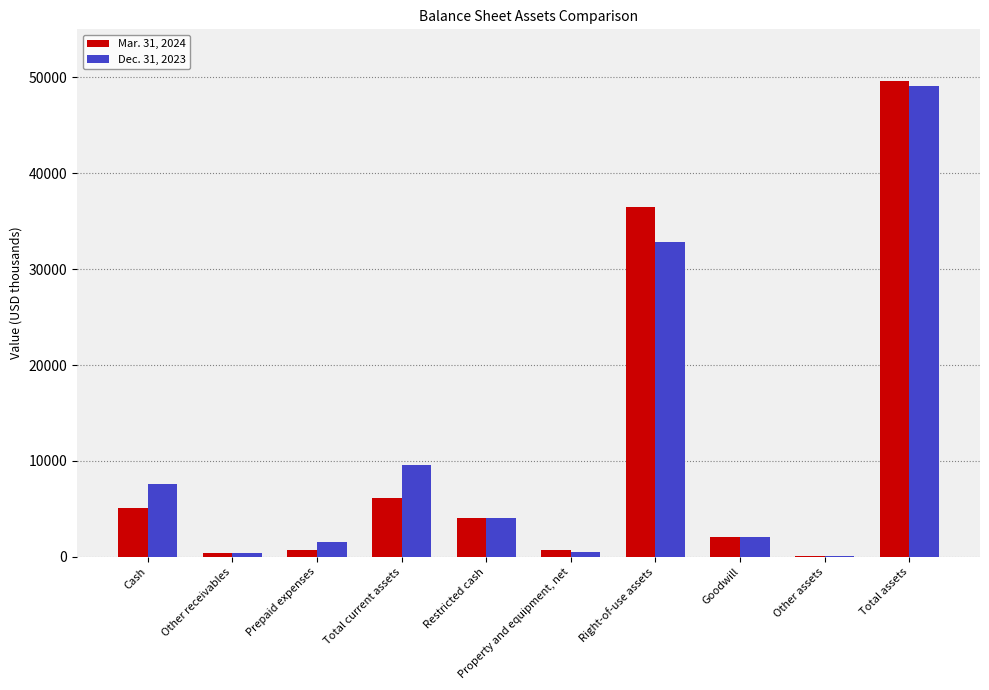

At which category is the sum across all series the highest?

Total assets